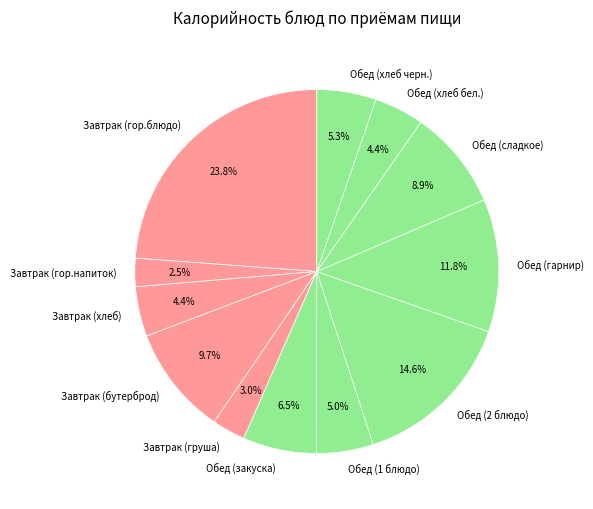

What percentage is the Обед (хлеб бел.) slice, to the nearest percent?

4%